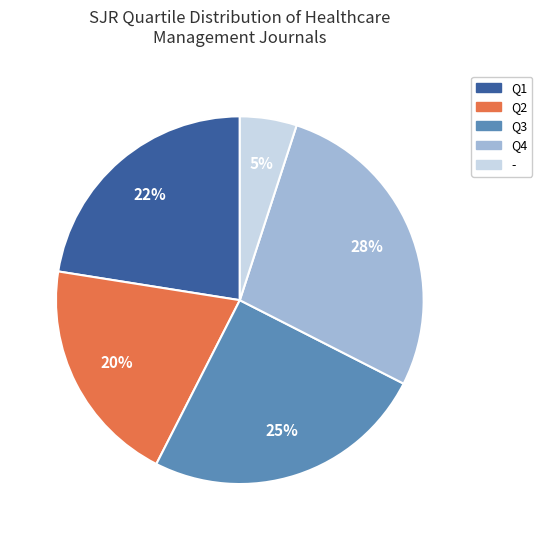

Which has a higher value, Q3 or Q4?

Q4